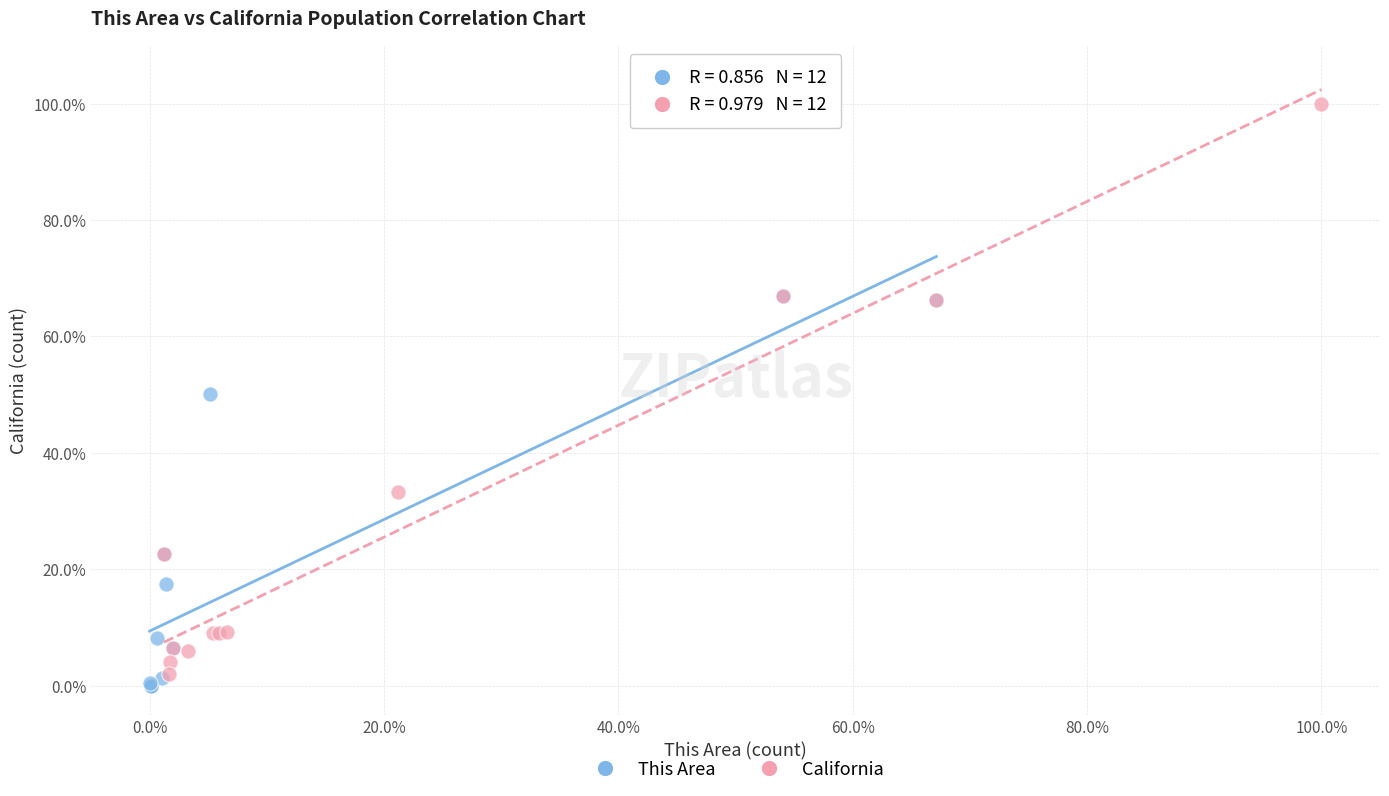

Which series has the largest Y range (max minus min)?

California